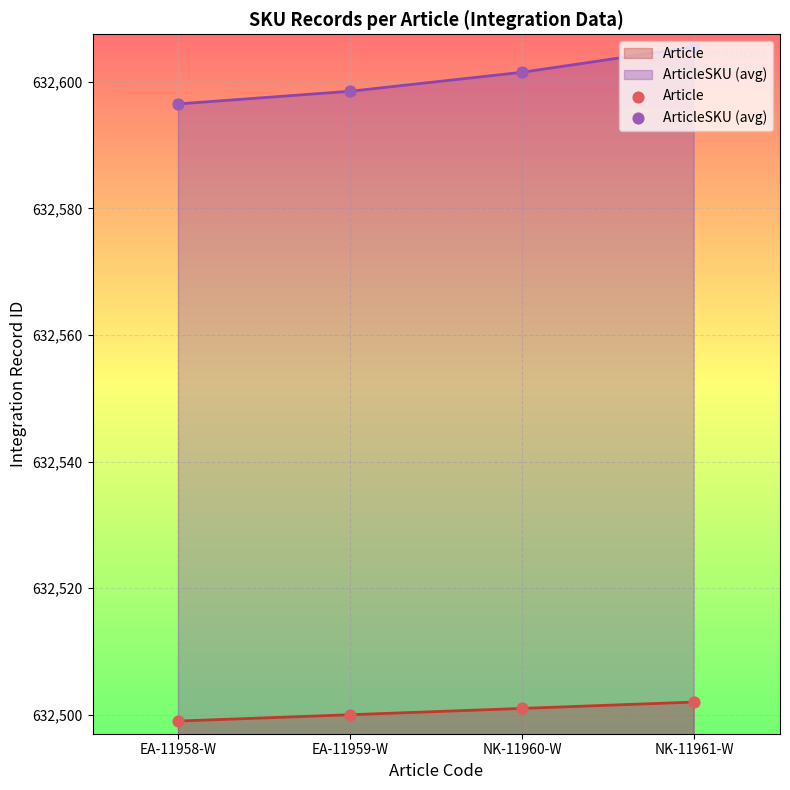

Which series reaches the minimum Y coordinate?

Article